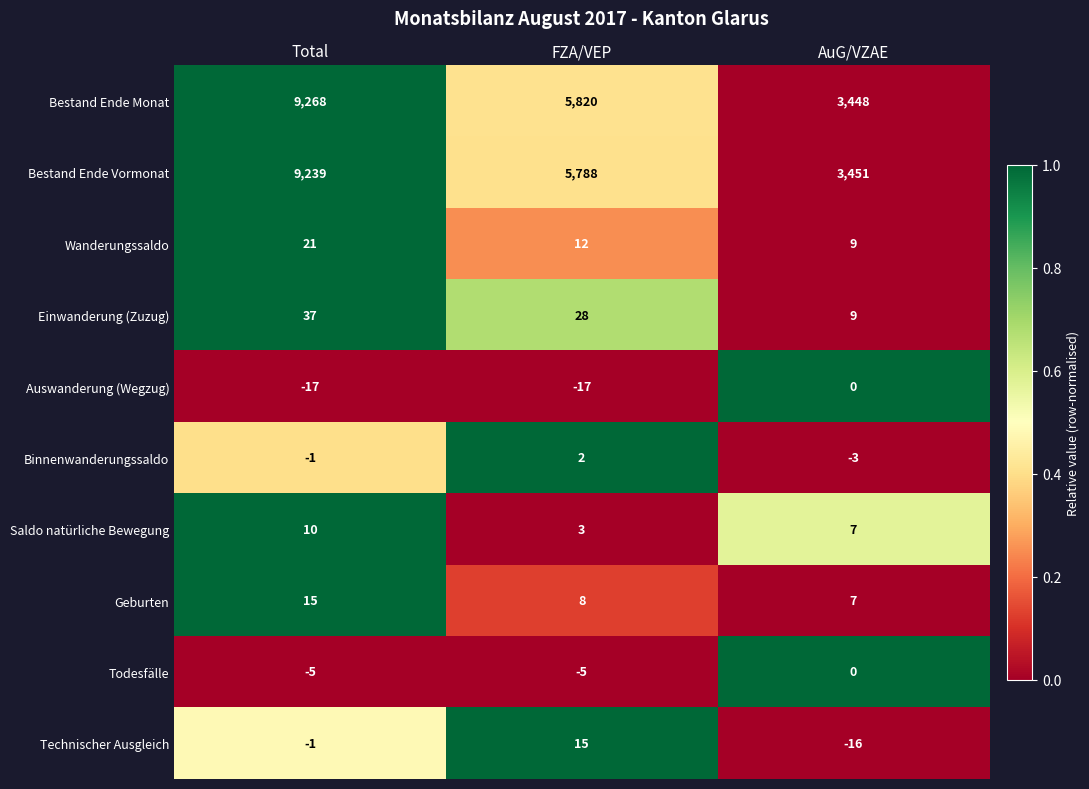

Which series has the largest range (max minus min)?

Bestand Ende Monat